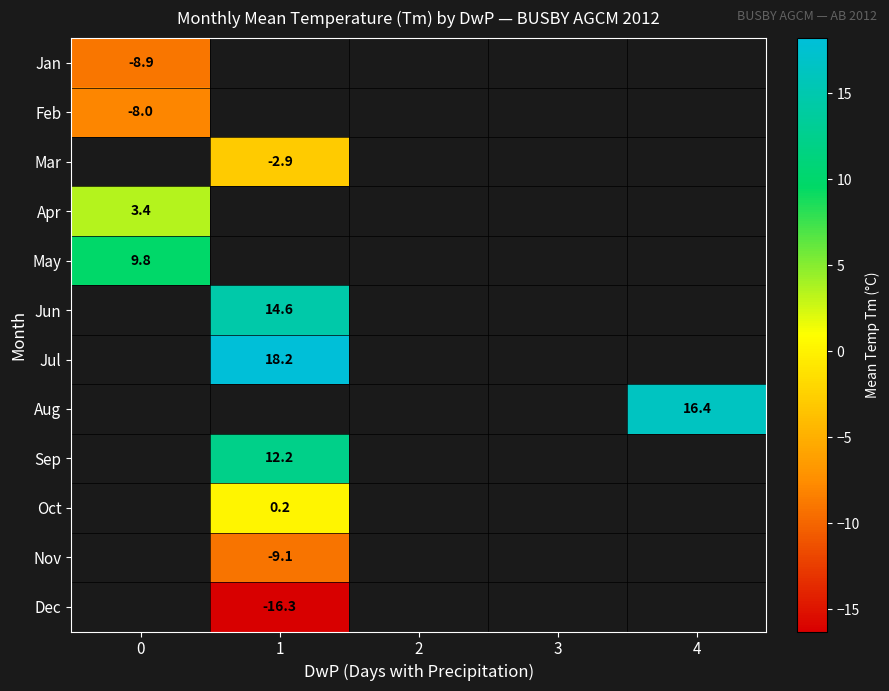

The value of Feb at 0 is -8.0. True or false?

True